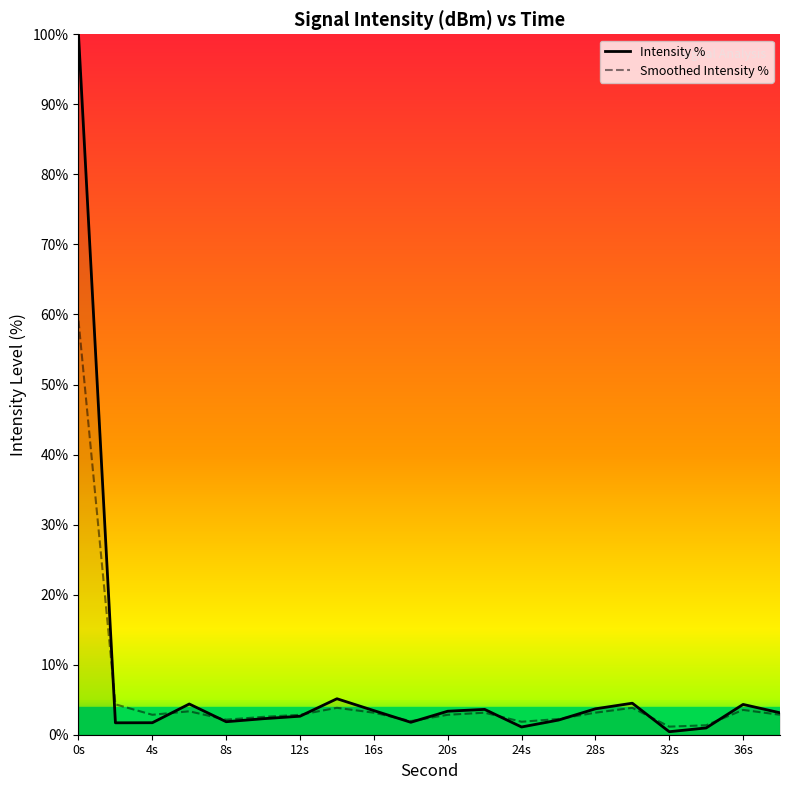

Rank the series by their maximum value, from lowest to highest.

Smoothed Intensity %, Intensity %